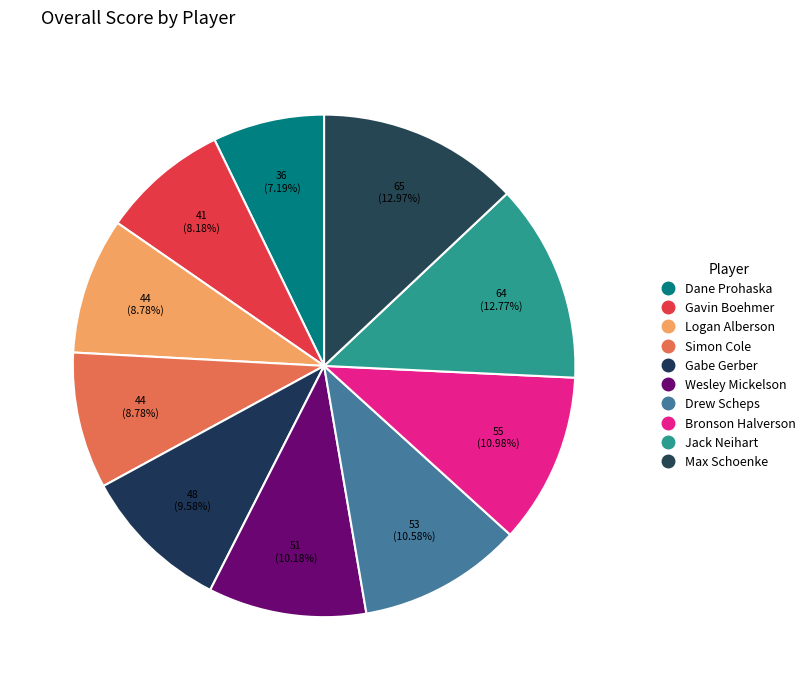

Which category has the smallest portion of the pie?

Dane Prohaska